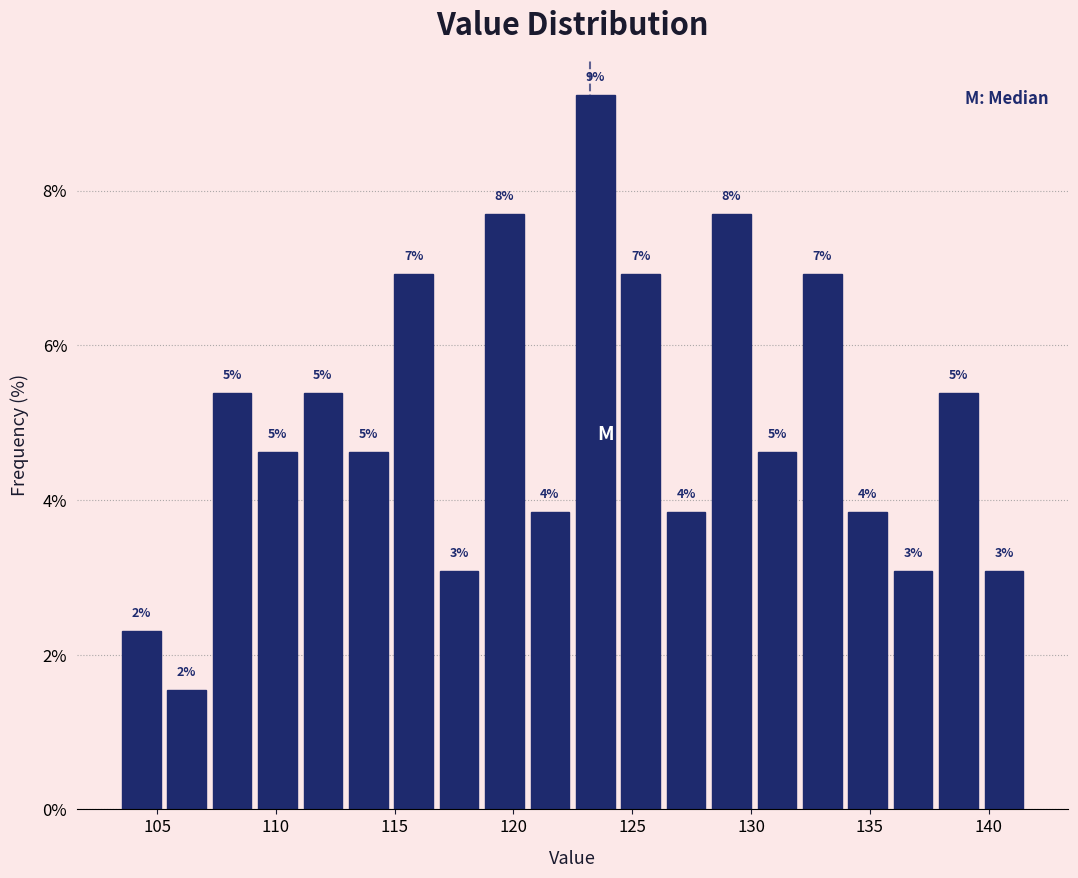

Around what value on the x-axis is the tallest bar? Give the approximate position of its centre, as read against the axis.

123.5